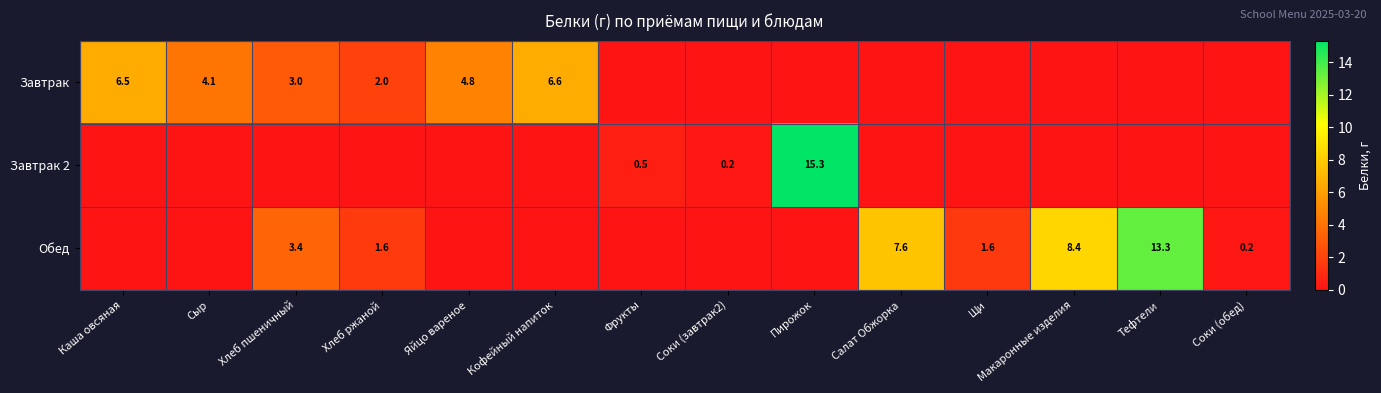

Is it true that Завтрак equals 3.0 at Хлеб пшеничный?

True